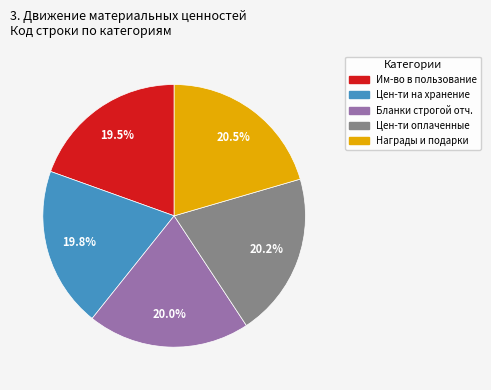

Is there any slice that represents more than half of the pie?

No